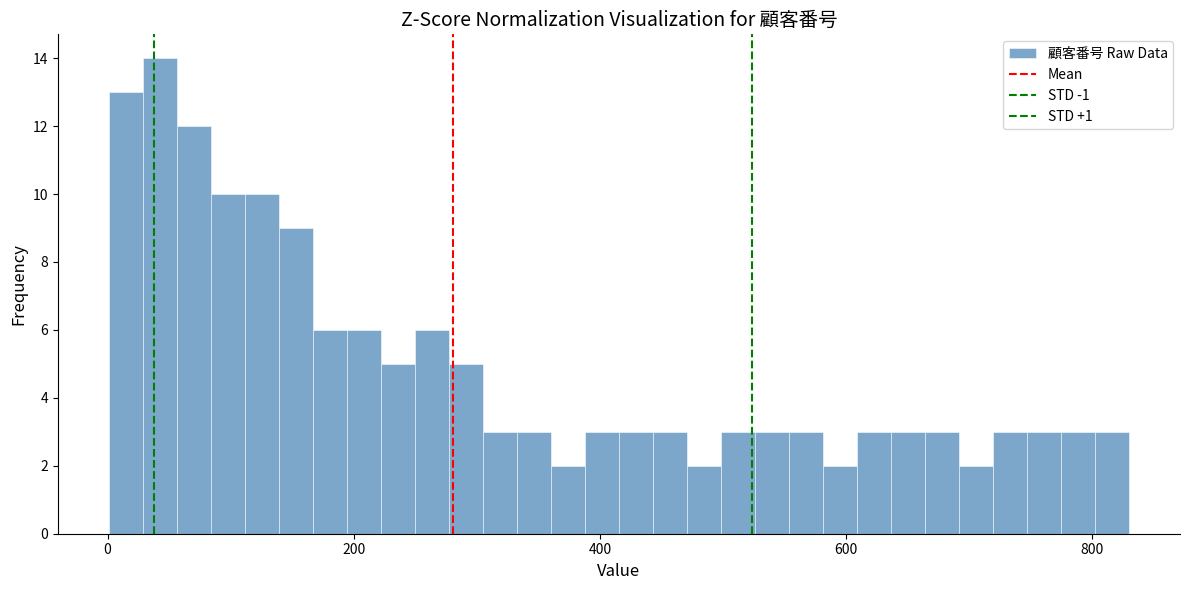

Read against the x-axis, roughly where is the centre of the tallest bar?

40